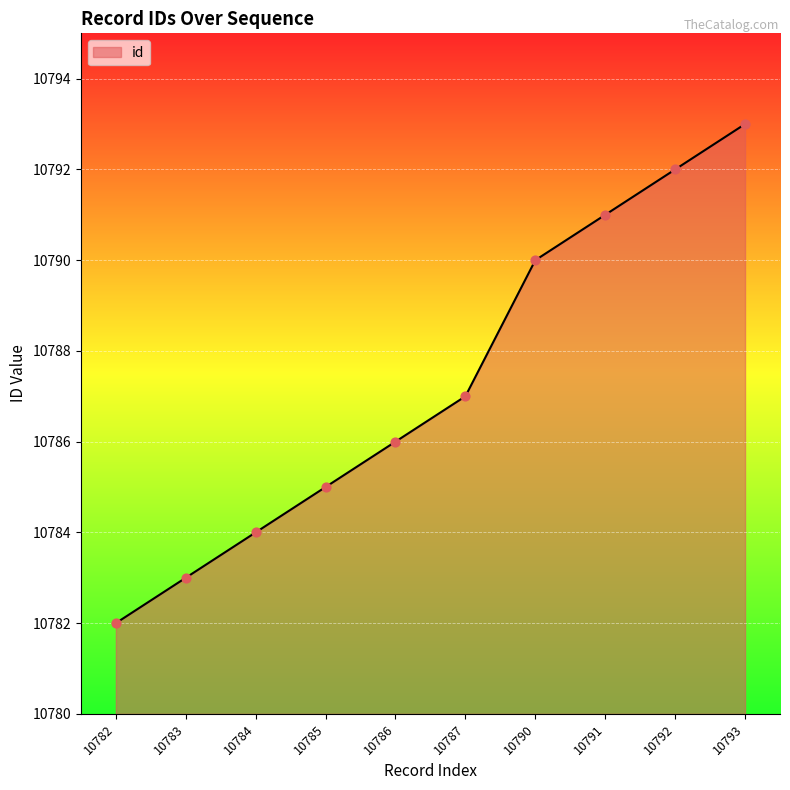

What is the change in value from 10782 to 10787?

+5